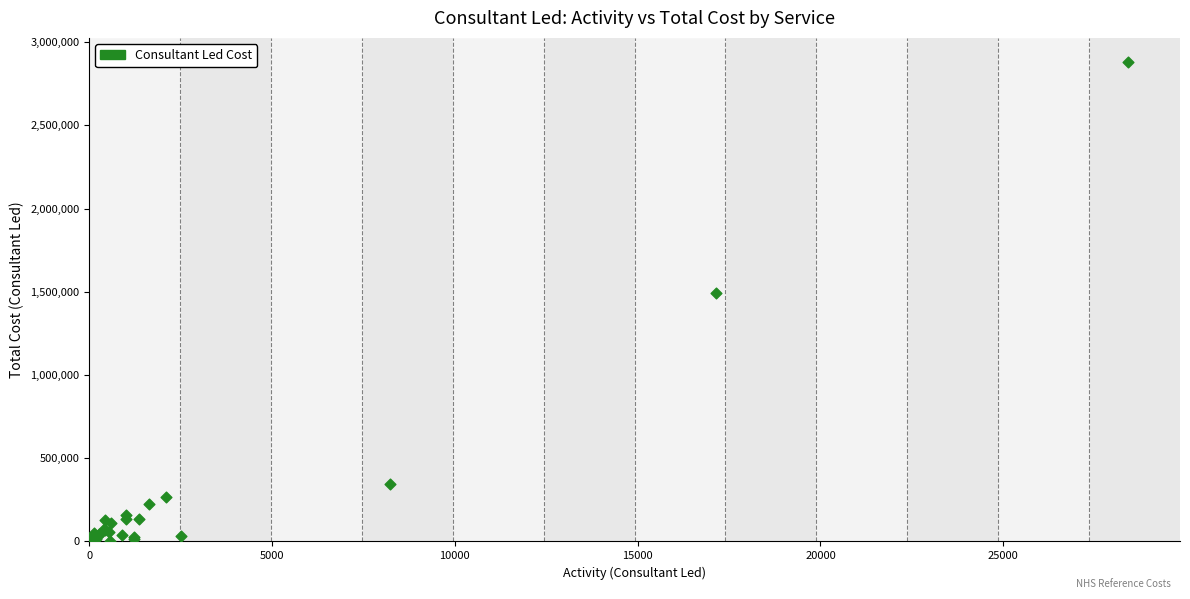

What Y value in the scatter plot is closest to 1441078?

1492021.2